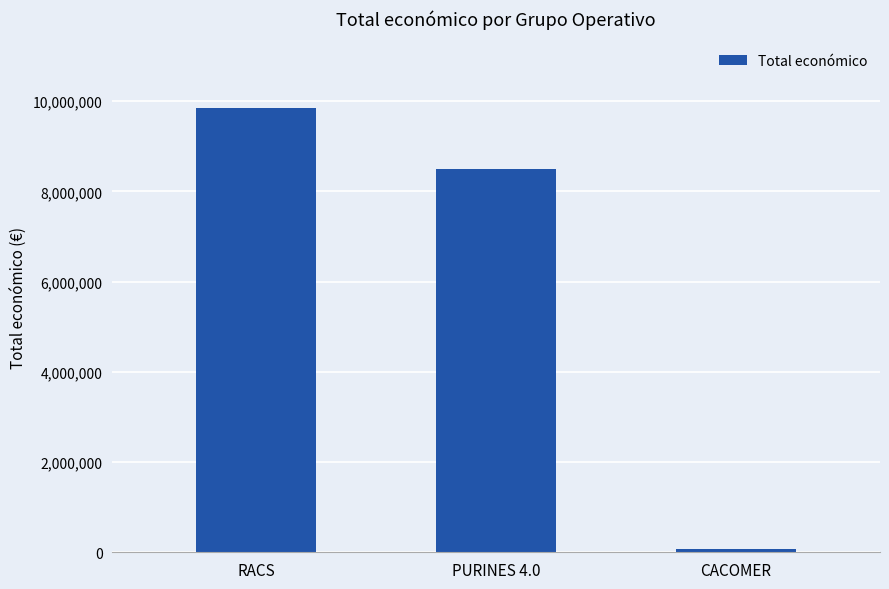

Rank the categories by value from lowest to highest.

CACOMER, PURINES 4.0, RACS